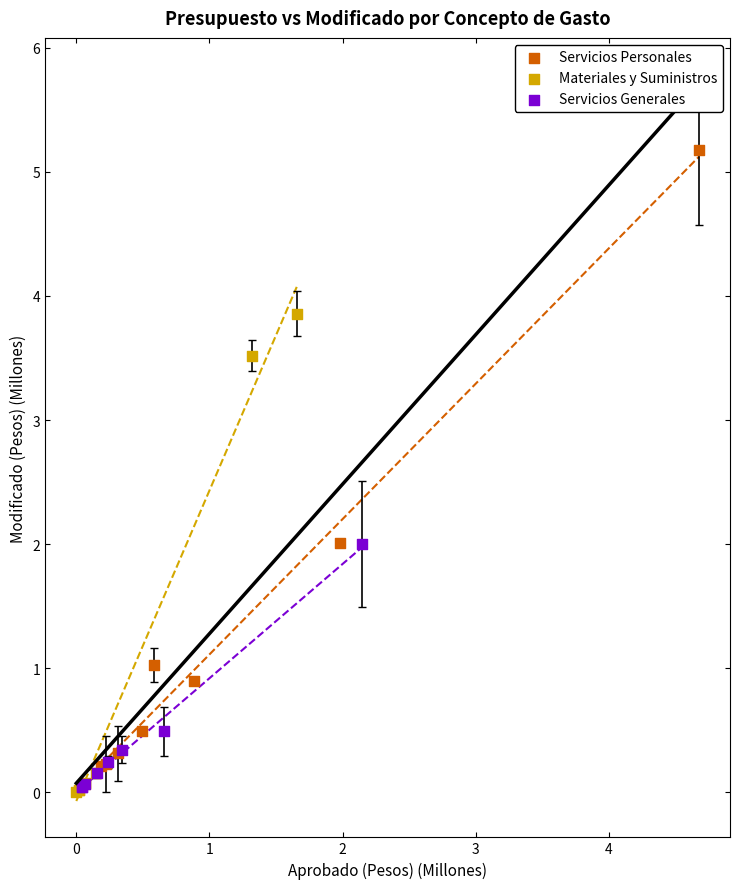

Which series contains the highest Y value?

Servicios Personales